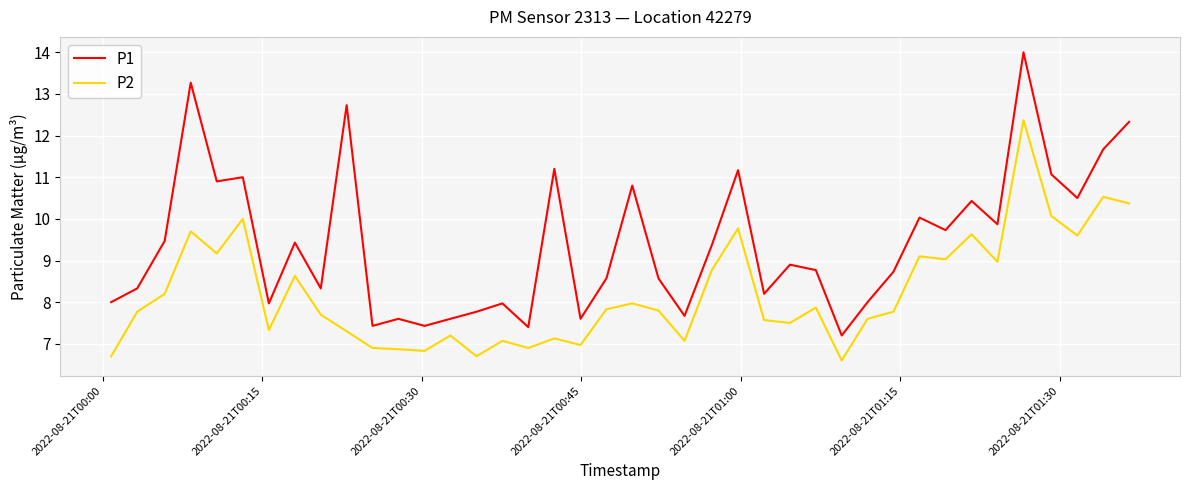

In P1, how many points are higher than both neighbors (excluding endpoints)?

13